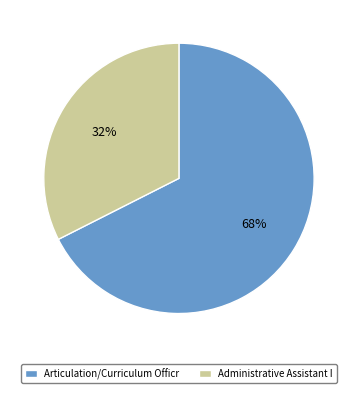

What percentage is the Administrative Assistant I slice, to the nearest percent?

32%